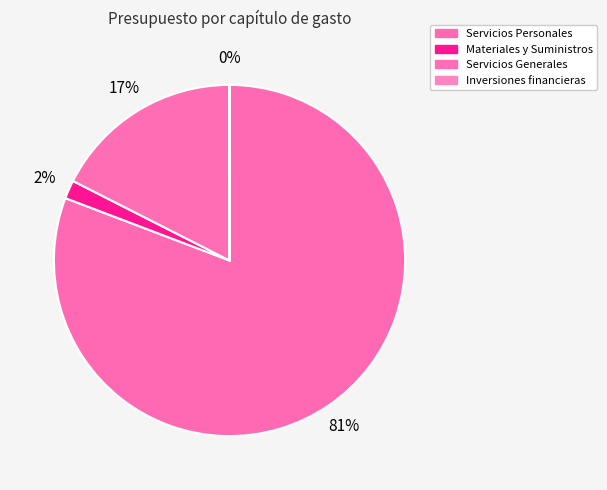

Which has a higher value, Materiales y Suministros or Inversiones financieras?

Materiales y Suministros